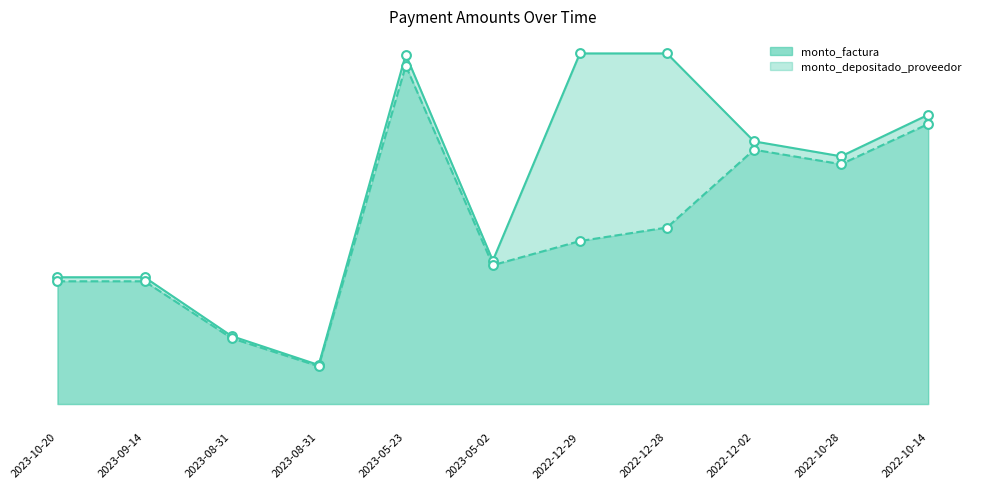

Which series contains the highest Y value?

monto_factura